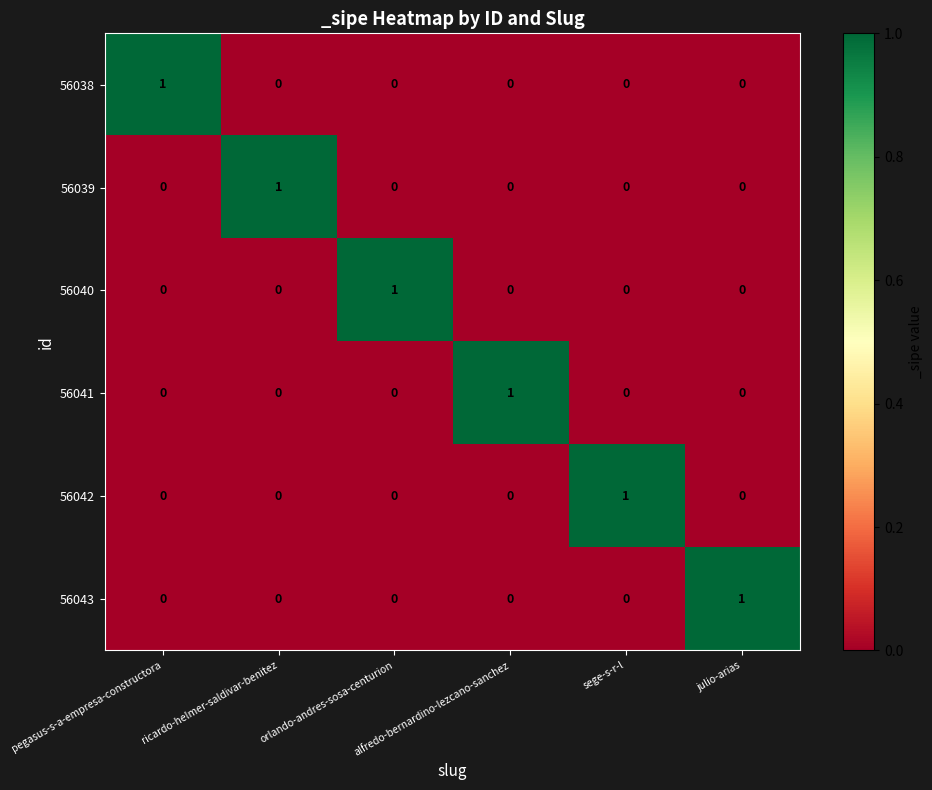

How many 56039 values are between 0 and 1?

6